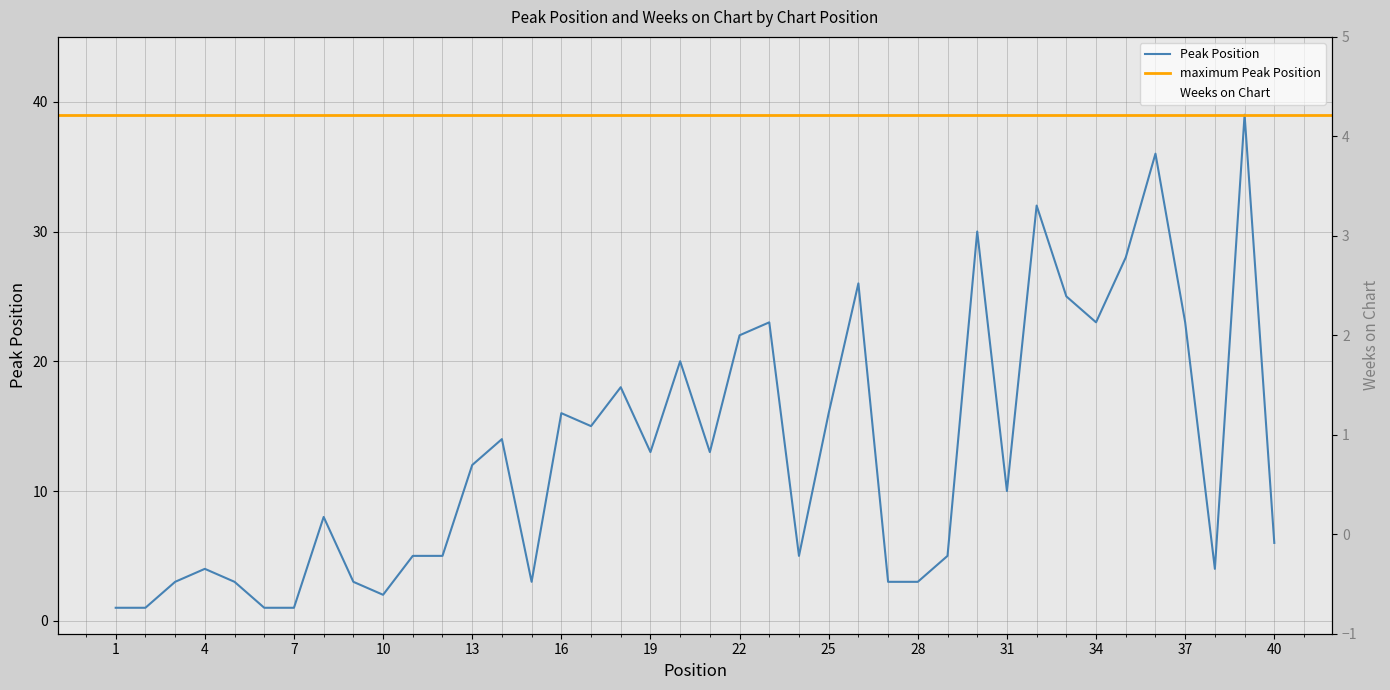

Is it true that Peak Position equals 6 at 40?

True